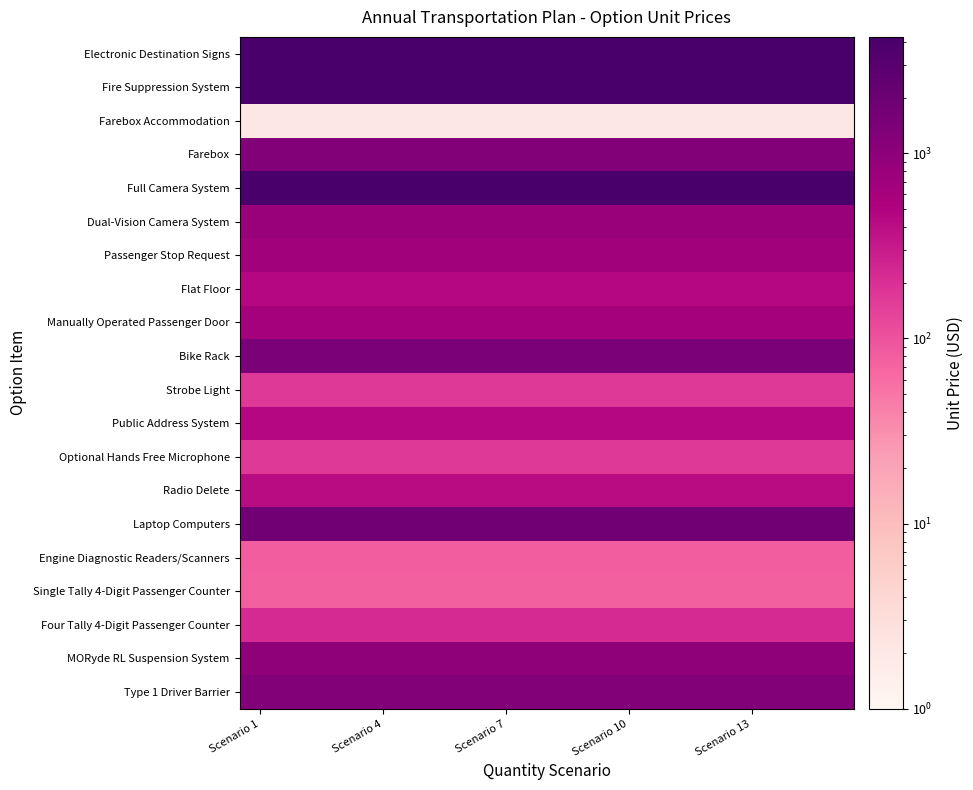

At which category does the chart reach its minimum across all series?

Scenario 1